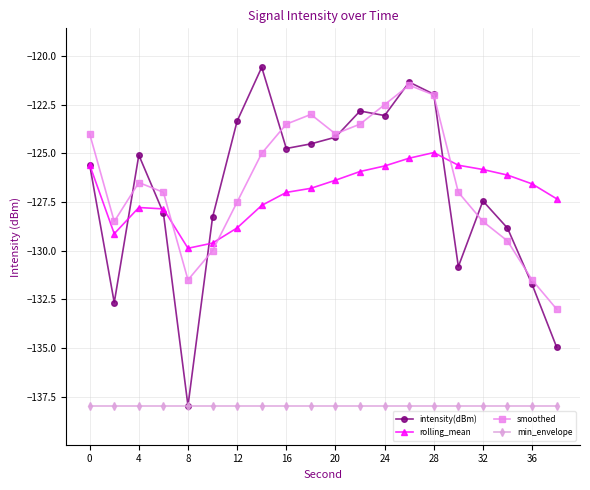

How many times do smoothed and rolling_mean cross each other?

3